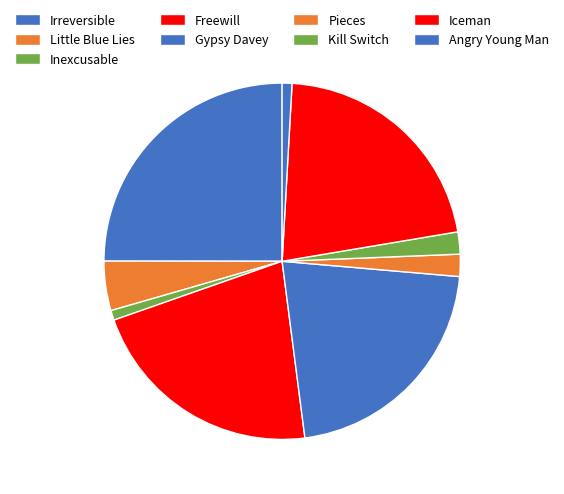

To the nearest percent, what is the combined percentage of Pieces and Angry Young Man?

3%